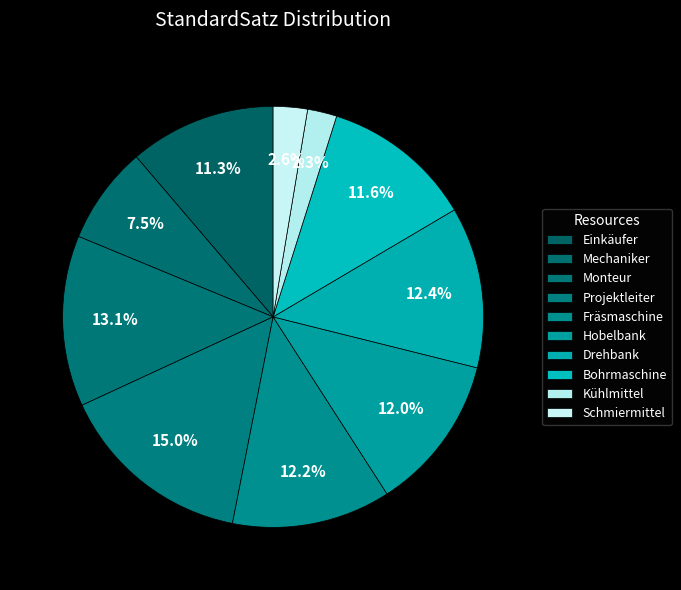

Does any single category account for the majority?

No